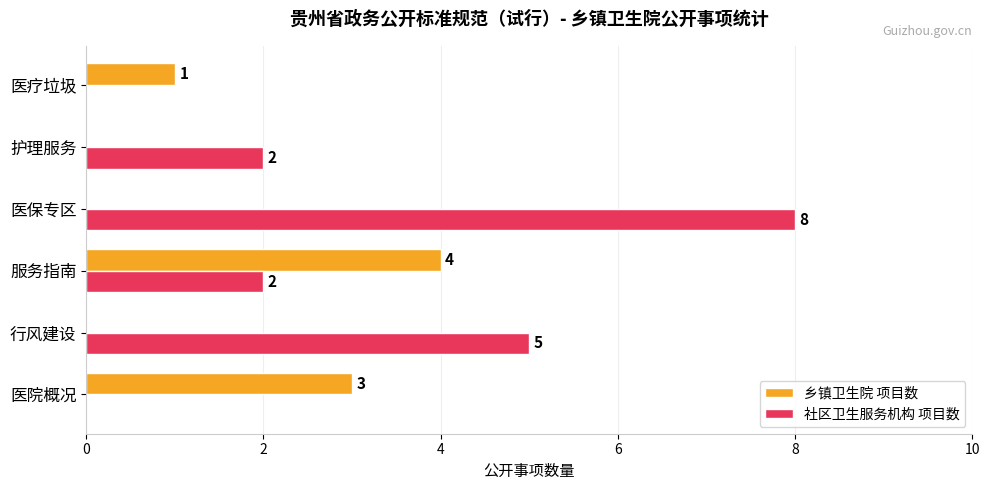

At which label is 社区卫生服务机构 项目数 closest to 4?

行风建设